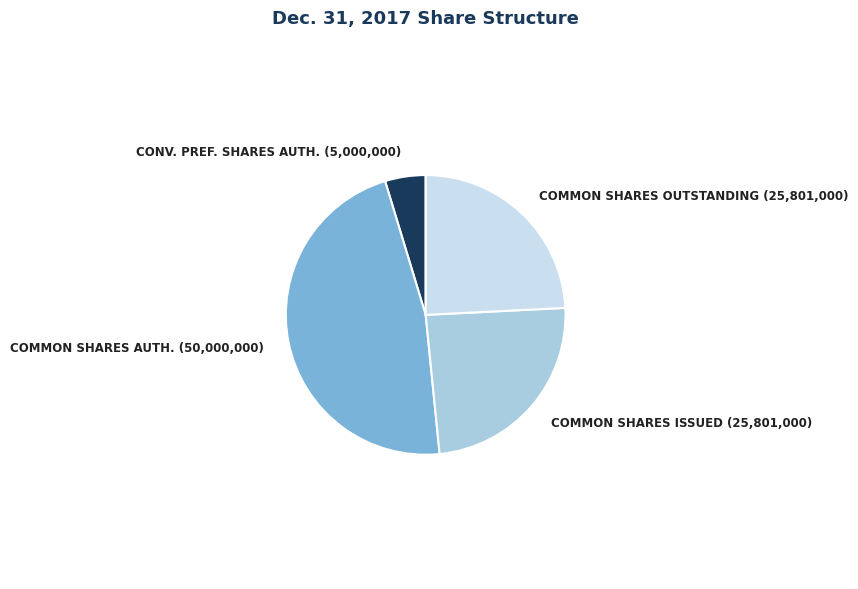

The COMMON SHARES AUTH. (50,000,000) slice represents 33% of the pie. True or false?

False